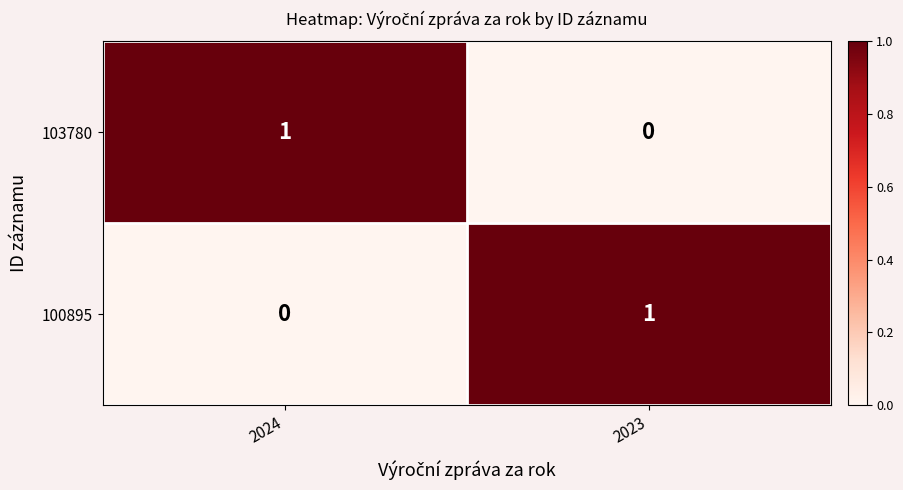

The value of 100895 at 2024 is 0. True or false?

True